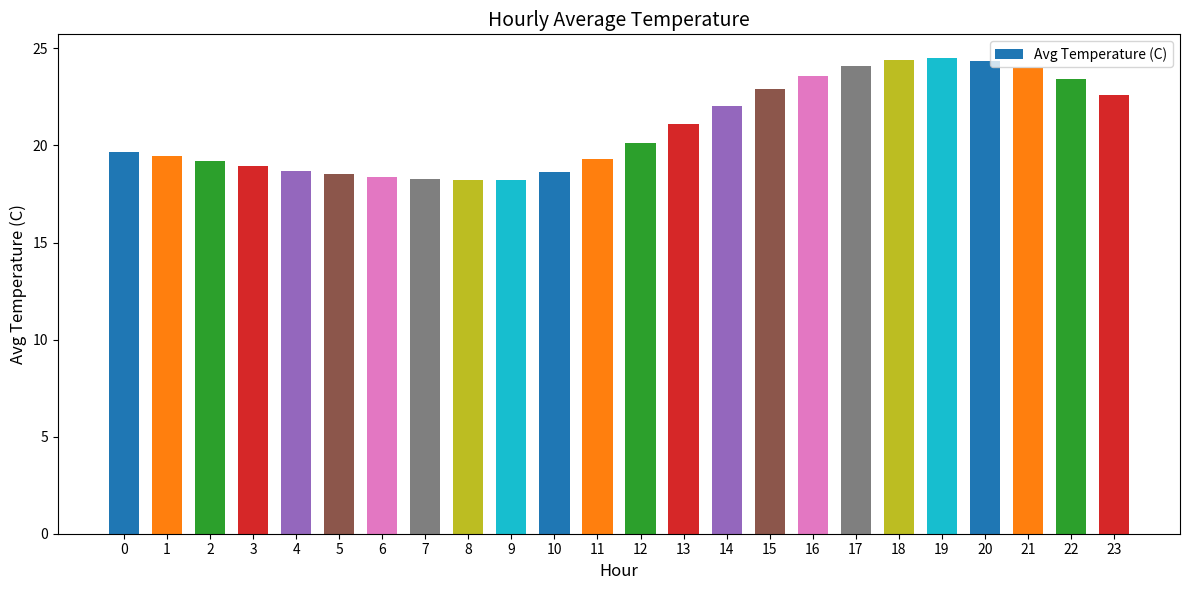

Are the bars grouped side by side (vs. stacked)?

No